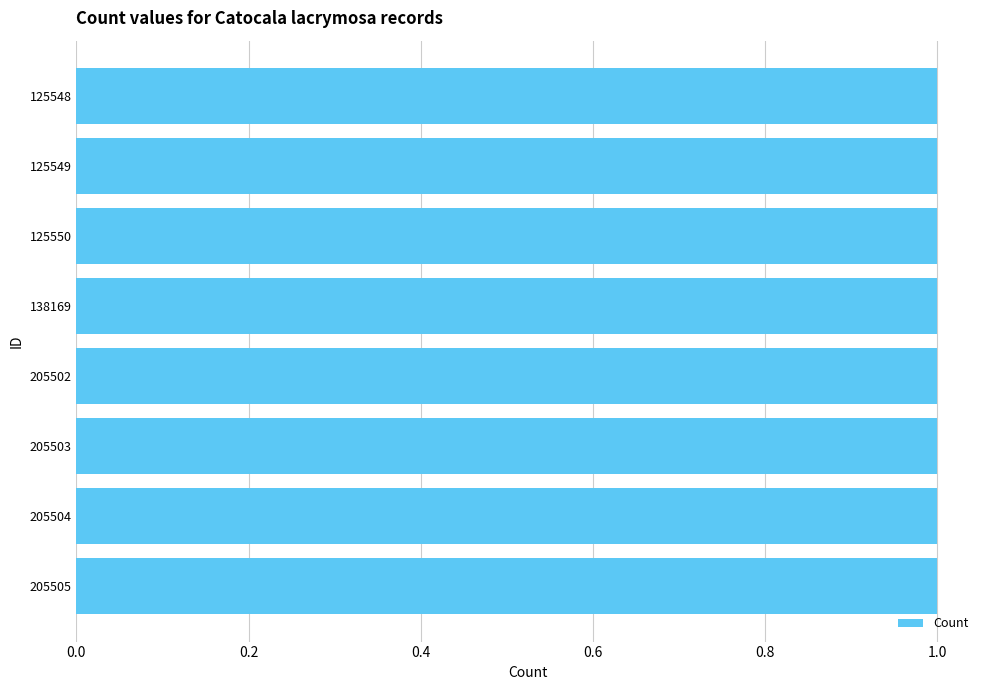

What is the value of the Count bar at the 1st from the left?

1.0